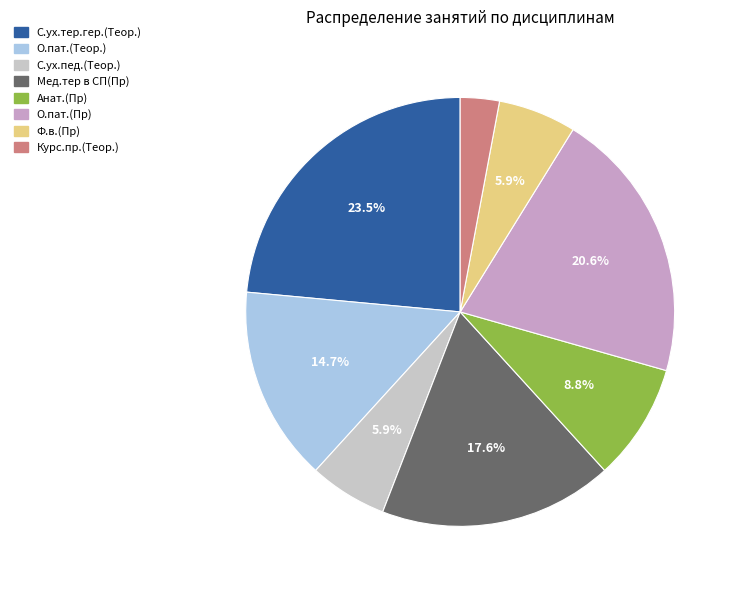

To the nearest percent, what is the difference between the largest and smallest slice percentages?

21%